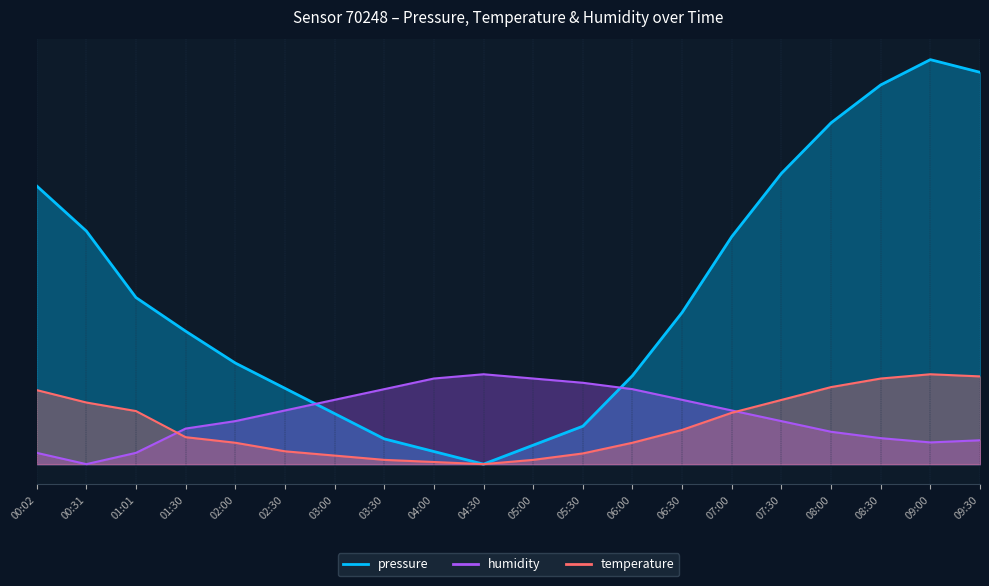

The value of humidity at 04:30 is 4.0. True or false?

True